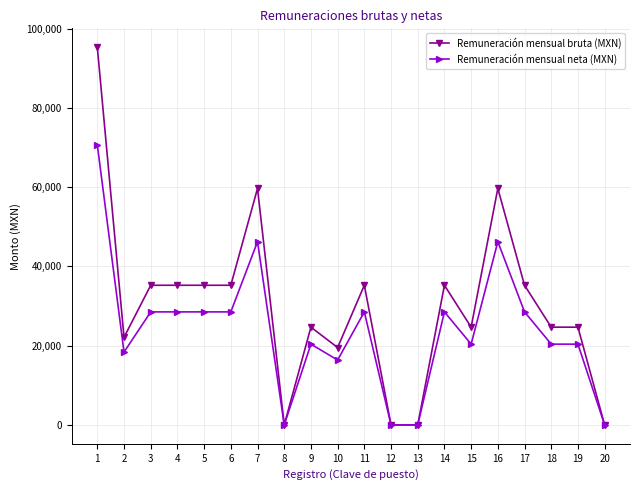

What are all the series names shown in the legend?

Remuneración mensual bruta (MXN), Remuneración mensual neta (MXN)